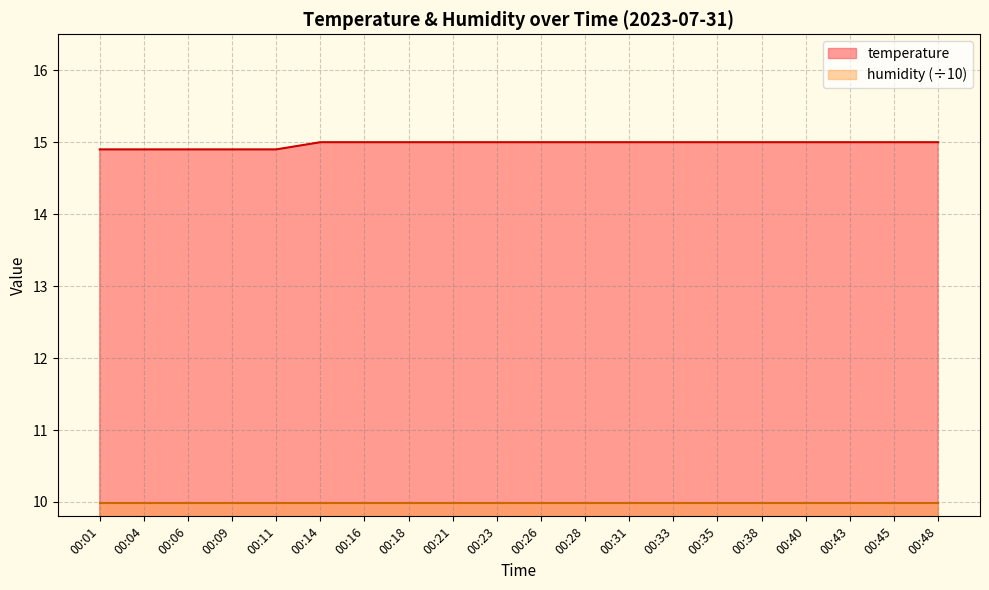

Reading left to right, list all the values displayed in this chart.

00:01=14.9	00:04=14.9	00:06=14.9	00:09=14.9	00:11=14.9	00:14=15.0	00:16=15.0	00:18=15.0	00:21=15.0	00:23=15.0	00:26=15.0	00:28=15.0	00:31=15.0	00:33=15.0	00:35=15.0	00:38=15.0	00:40=15.0	00:43=15.0	00:45=15.0	00:48=15.0